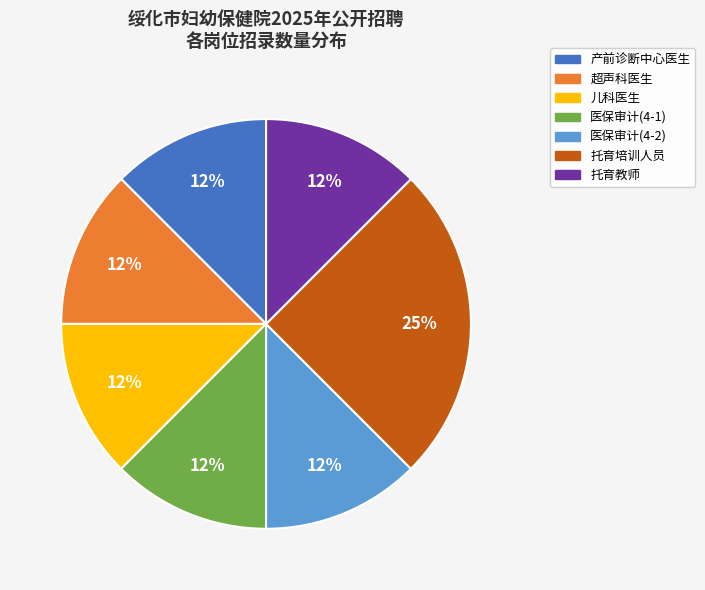

Which slice is the largest?

托育培训人员